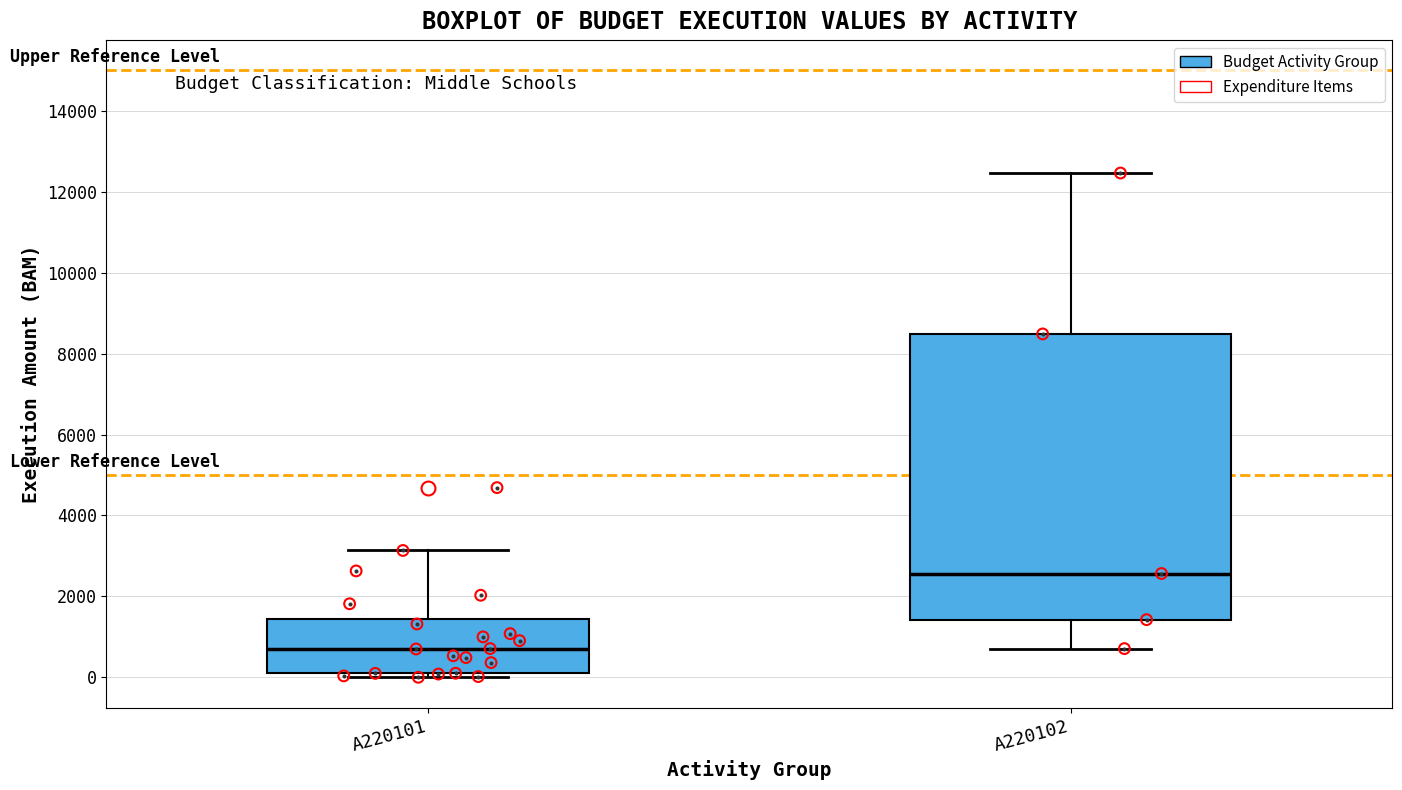

Reading left to right, transcribe this box plot: for each box, give where its median line is, the range the box spans, and where its two whiskers end, as read against the y-axis. The values are not printed on the chart, so give them approximately, as read against the axis.

A220101: median 800, box 0 to 1400, whiskers 0 (just below the box's lower edge) to 3200
A220102: median 2600, box 1400 to 8400, whiskers 800 to 12400